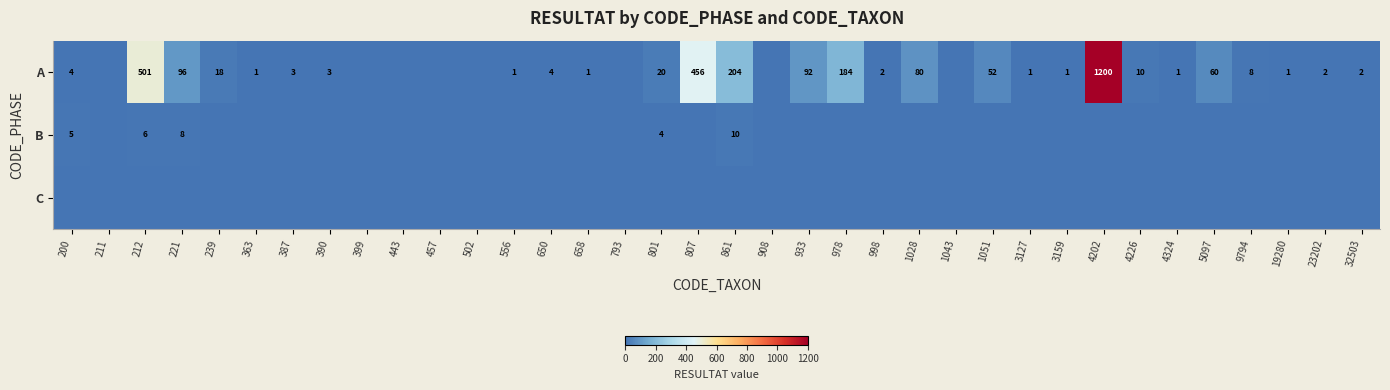

What is the difference between the A values at 23202 and 933?

90